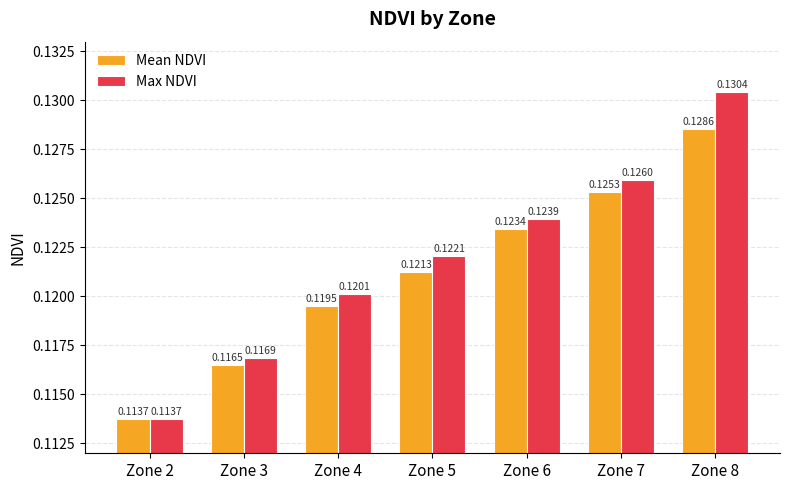

Is the value of Max NDVI at Zone 4 greater than the value of Mean NDVI at Zone 3?

Yes